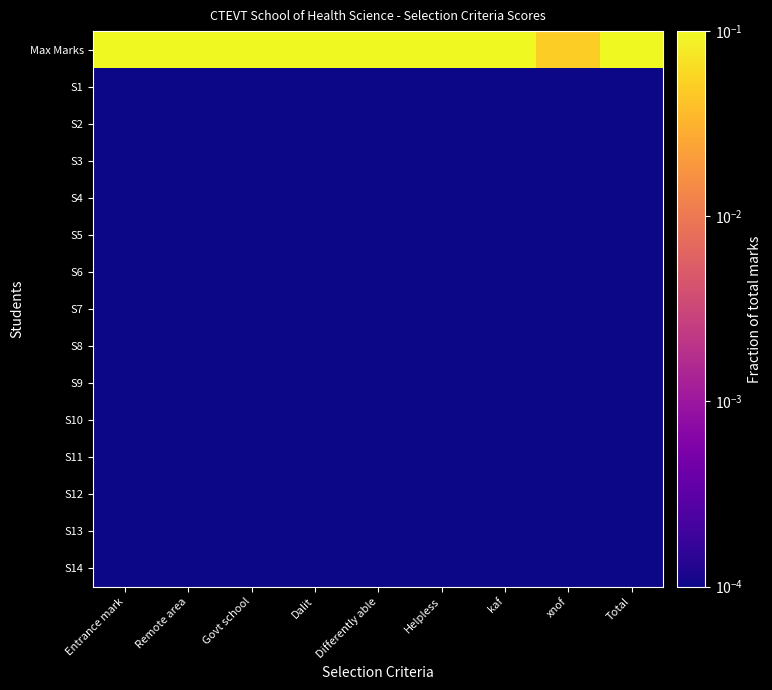

How many distinct data groups are displayed?

15